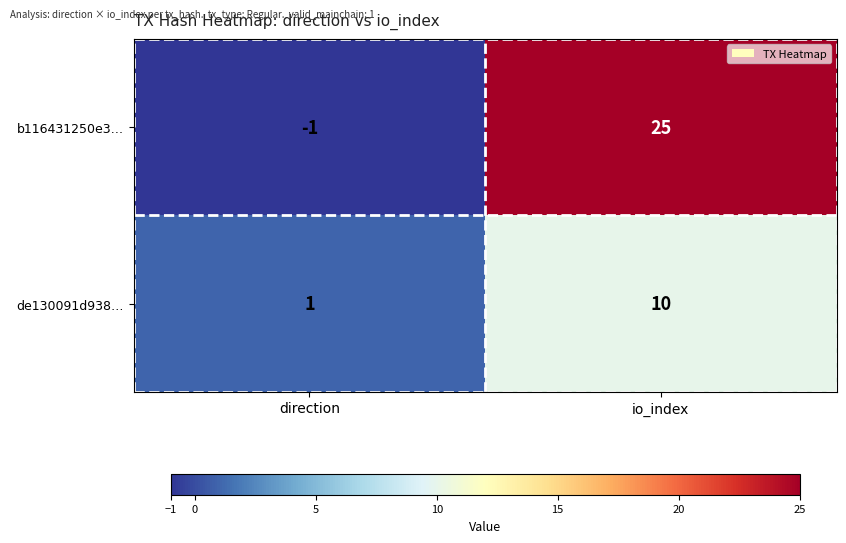

Which category has the lowest value across all series?

direction